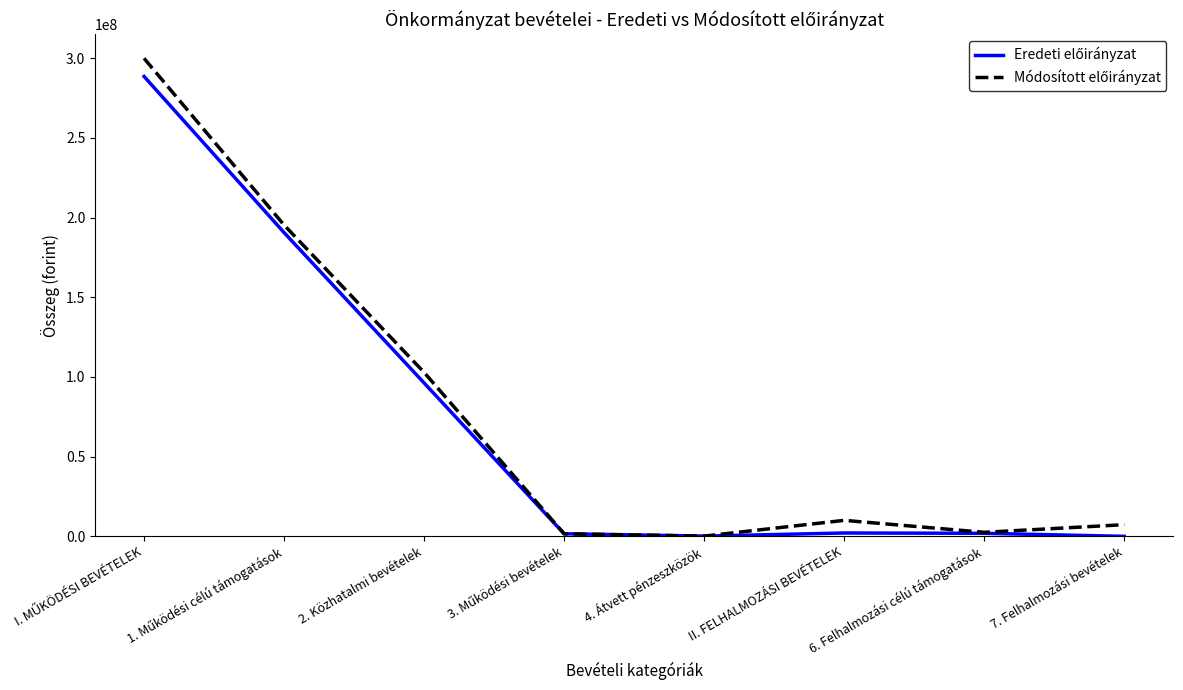

True or false: Módosított előirányzat and Eredeti előirányzat cross at least once.

False